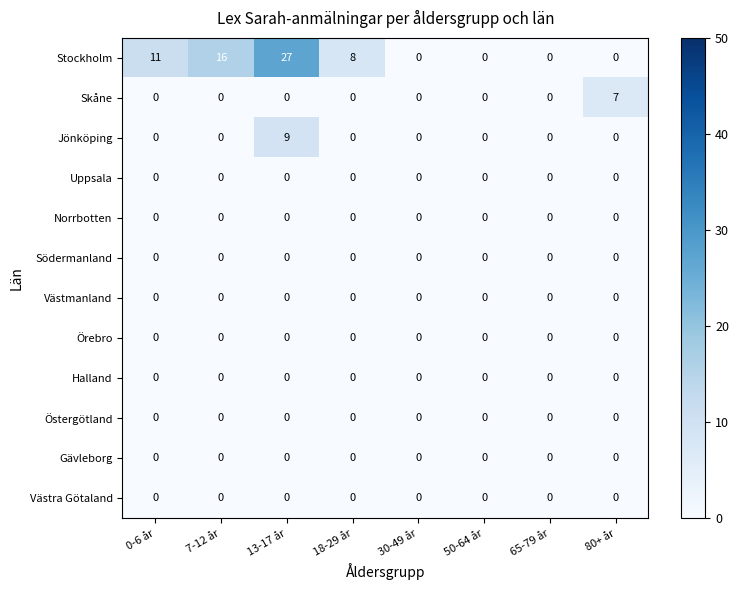

Where does the Stockholm series first go above 8?

0-6 år